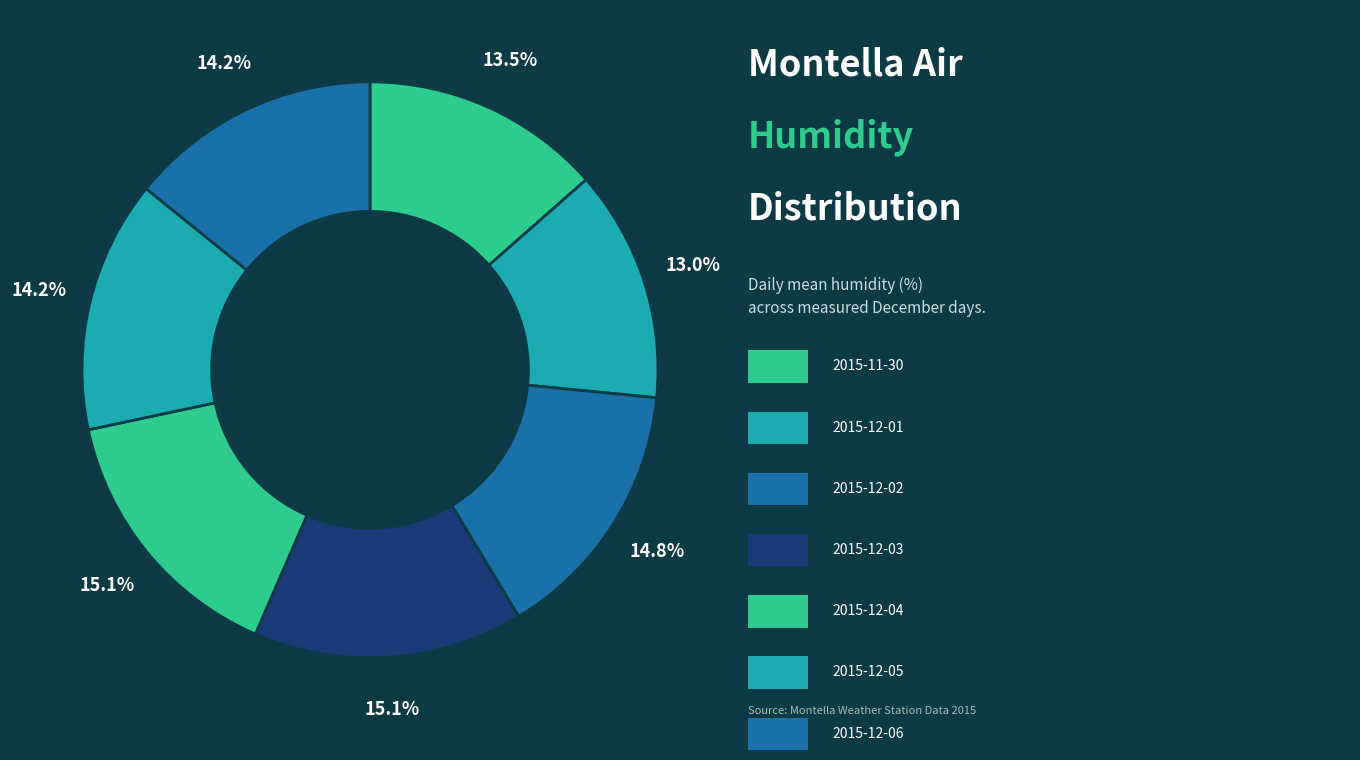

How many segments does this pie chart have?

7